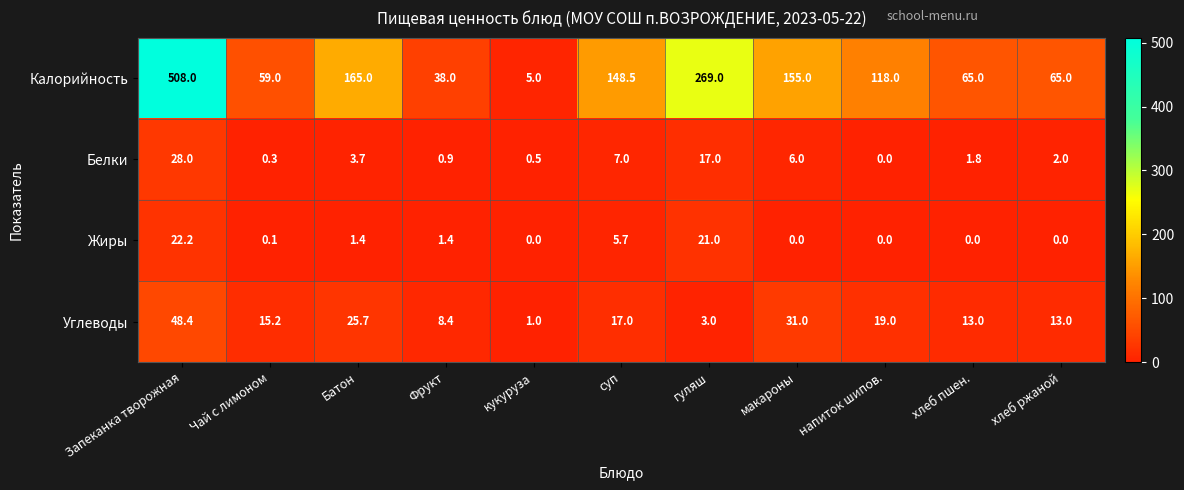

At how many categories does at least one series exceed 330?

1